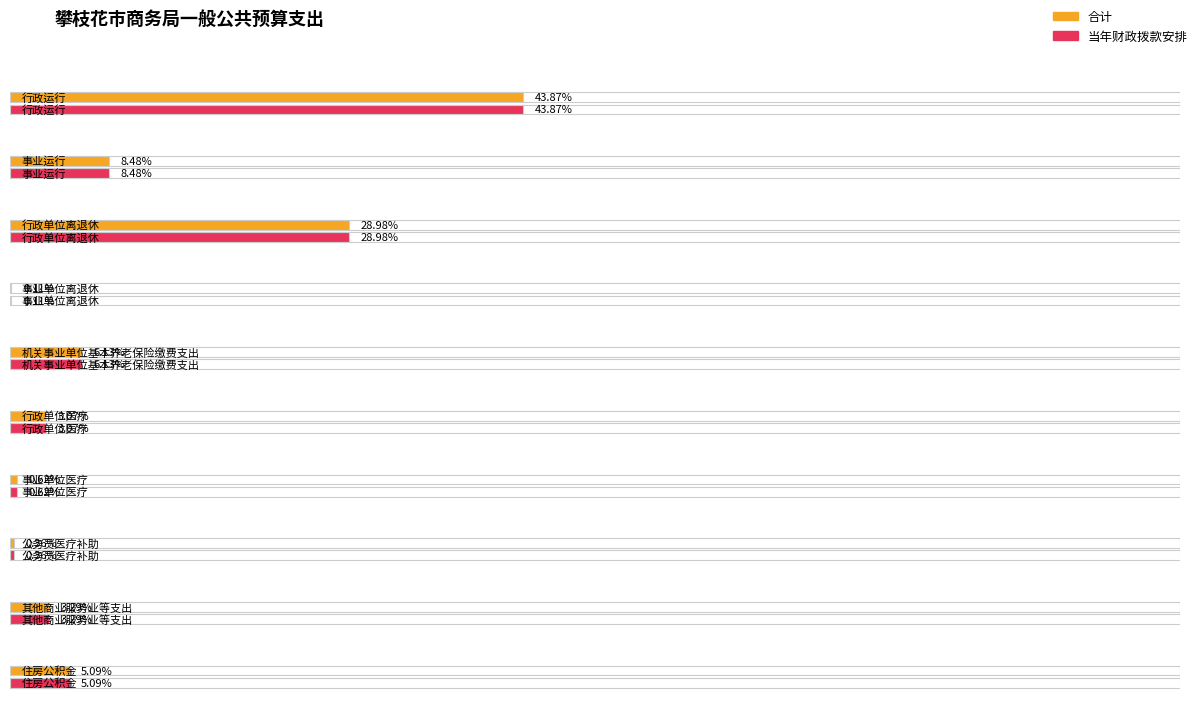

Between 行政单位离退休 and 行政运行, which is larger?

行政运行